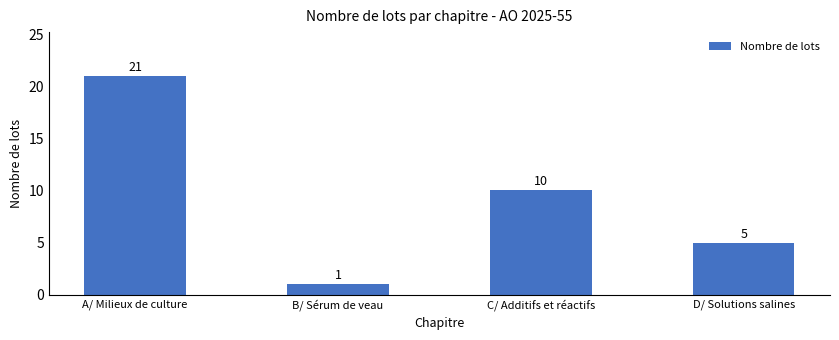

How many bars are there in total?

4